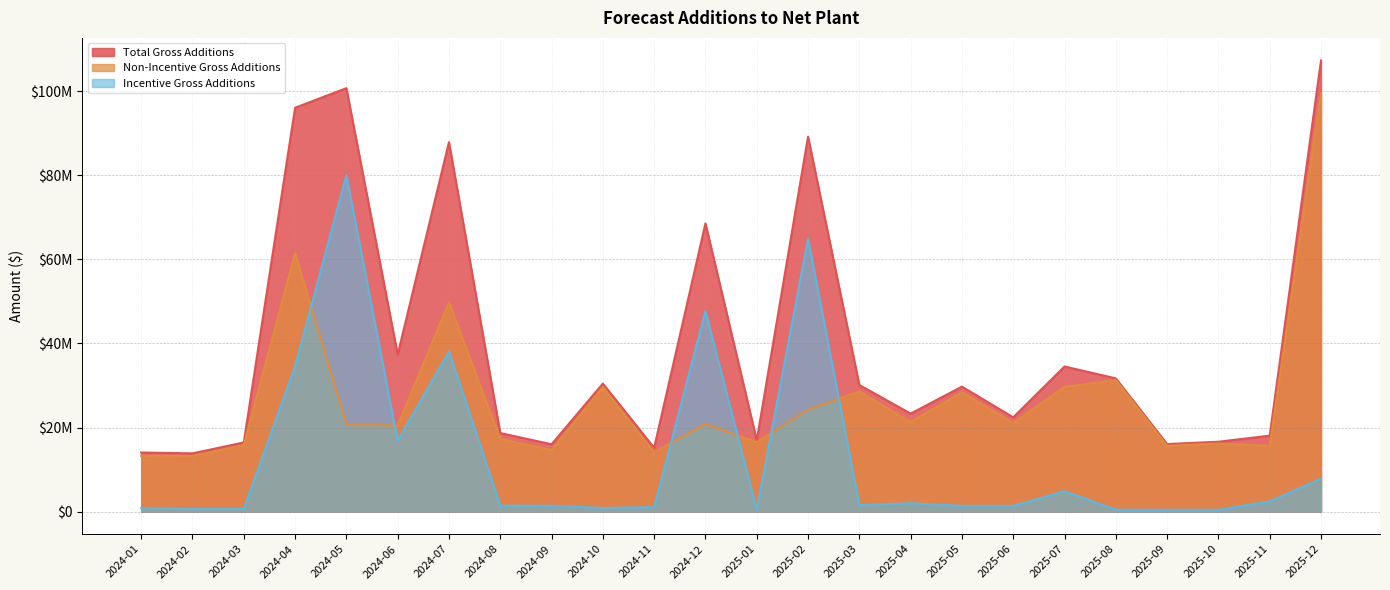

Does the chart have visible grid lines?

Yes